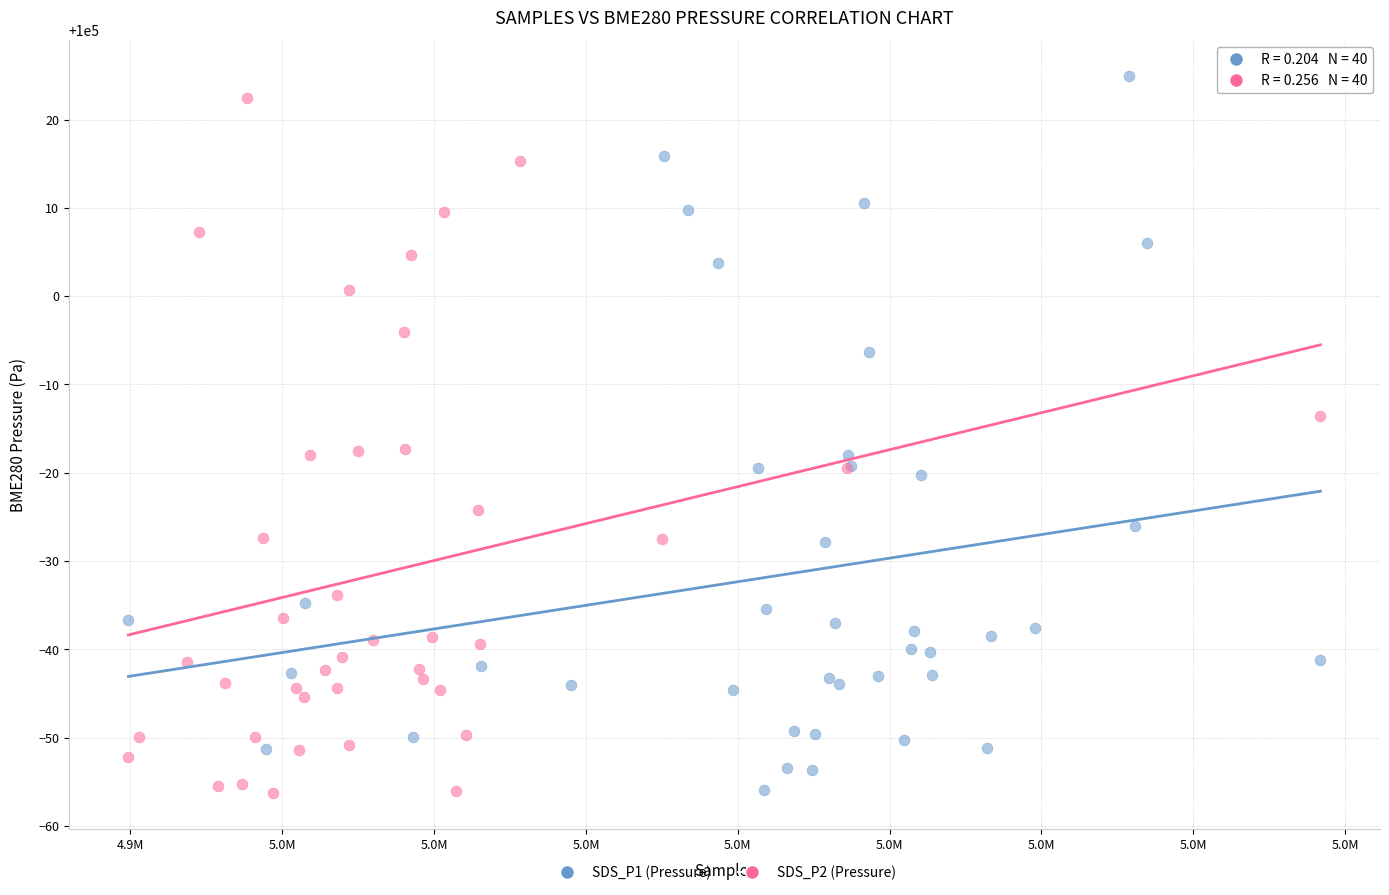

Which series contains the highest Y value?

SDS_P1 (Pressure)